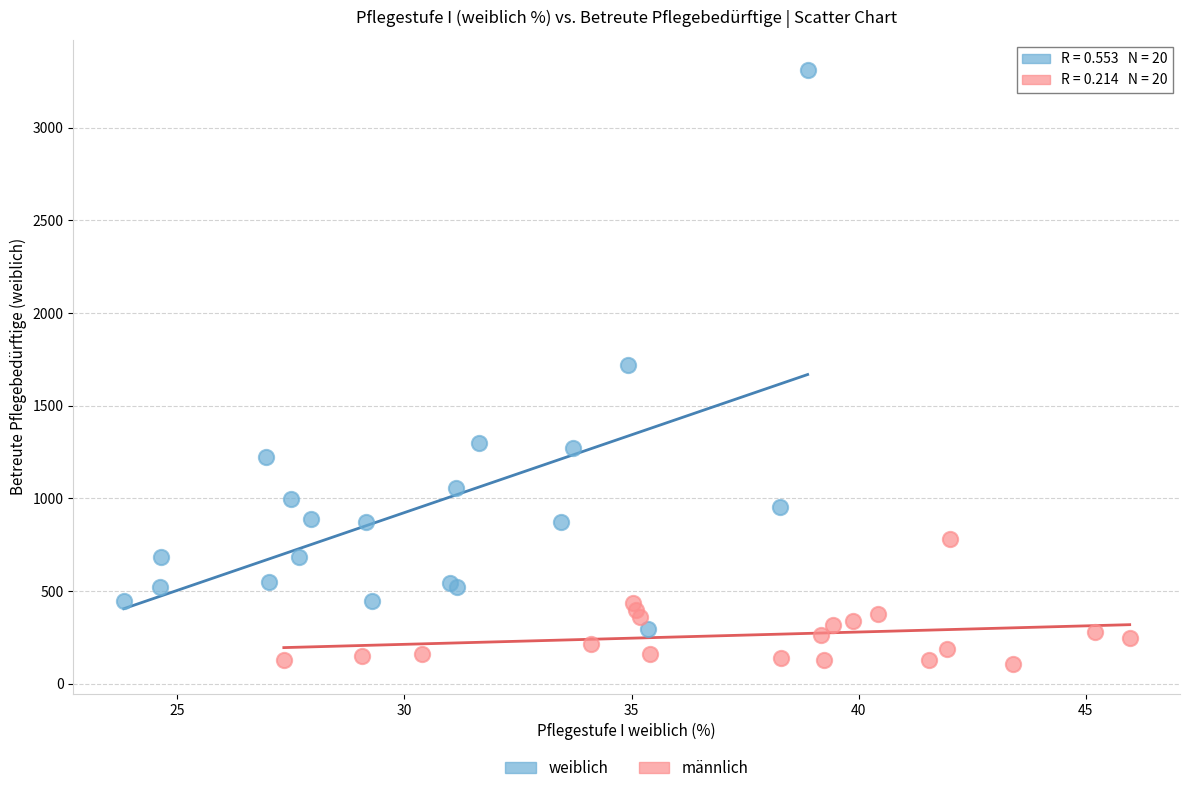

Which series contains the highest Y value?

weiblich